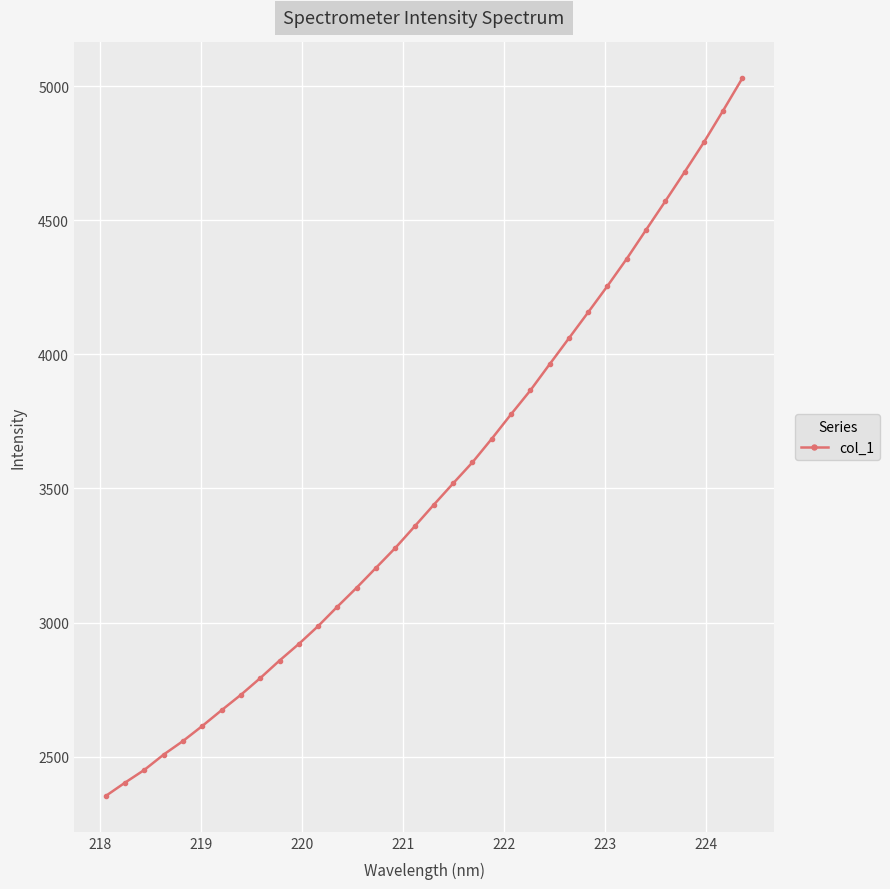

What is the value of the 1st point from the left?

2353.9